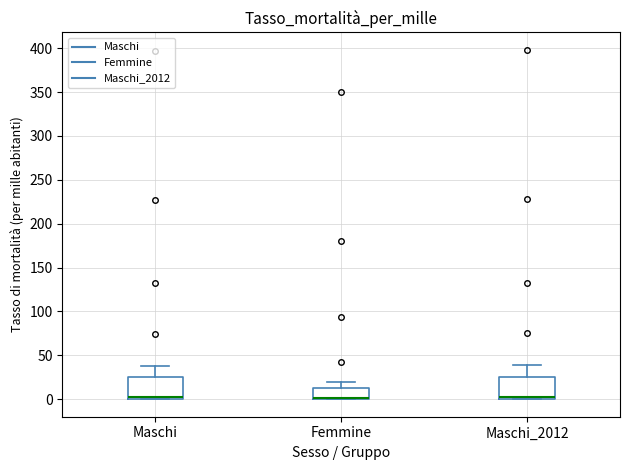

Reading left to right, read every box against the y-axis: the position of its median line, the range the box covers, and the ends of its whiskers. The values are not printed on the chart, so give them approximately, as read against the axis.

Maschi: median 0 (drawn on the box's lower edge), box 0 to 25, whiskers 0 to 40
Femmine: median 0 (drawn on the box's lower edge), box 0 to 15, whiskers 0 to 20
Maschi_2012: median 0 (drawn on the box's lower edge), box 0 to 25, whiskers 0 to 40